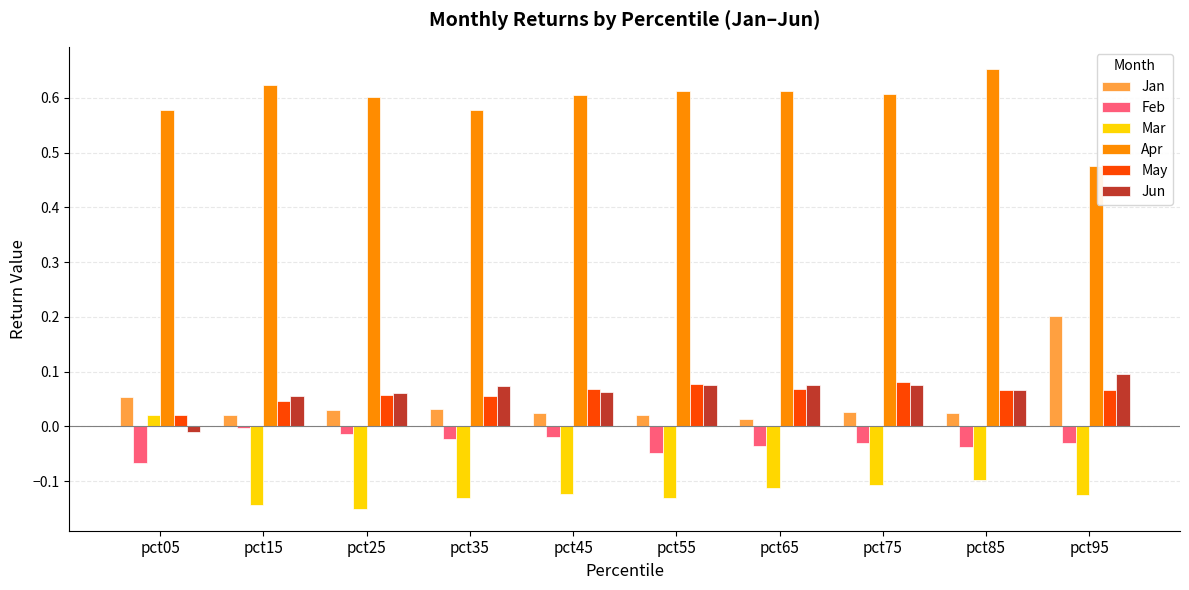

Is it true that Mar equals -0.2 at pct45?

False